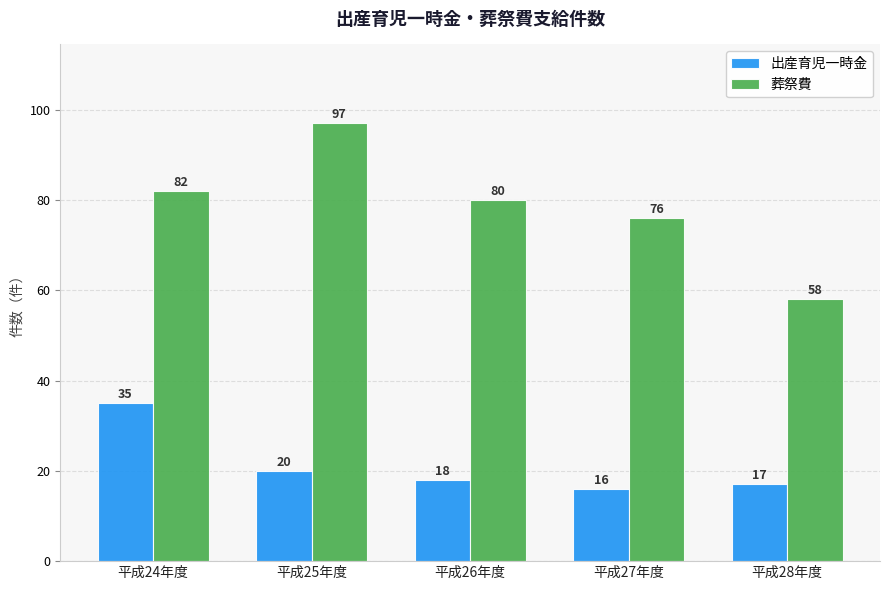

What is the total value across all series at 平成27年度?

92